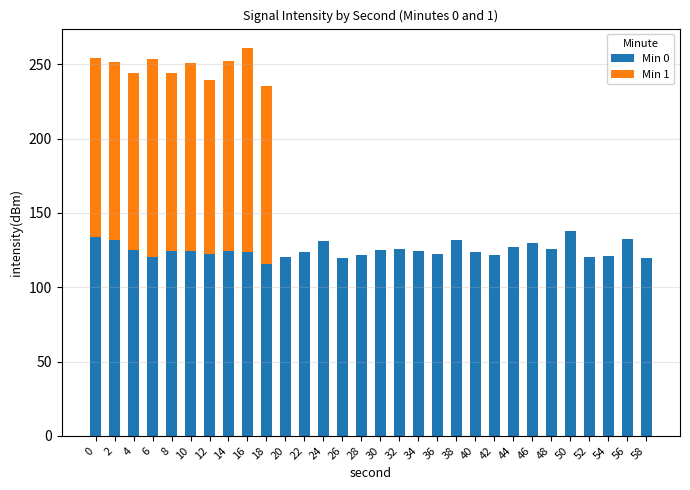

The Min 0 series shows 122.2 at 36. True or false?

True